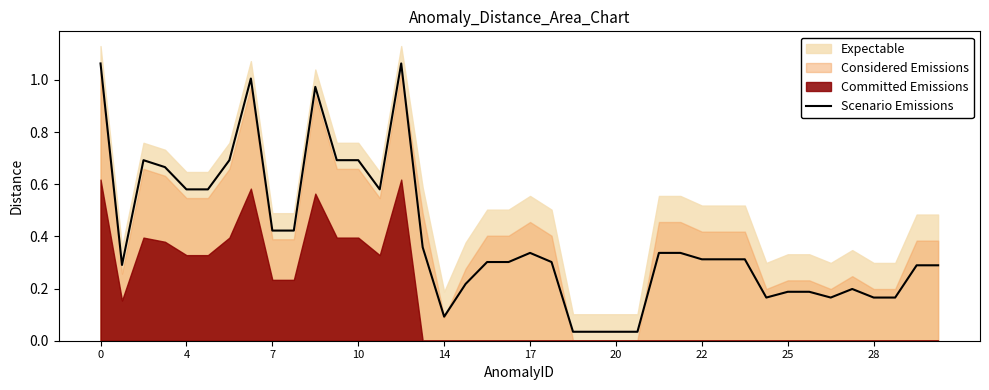

The value of Scenario Emissions at 22 is 0.4. True or false?

False